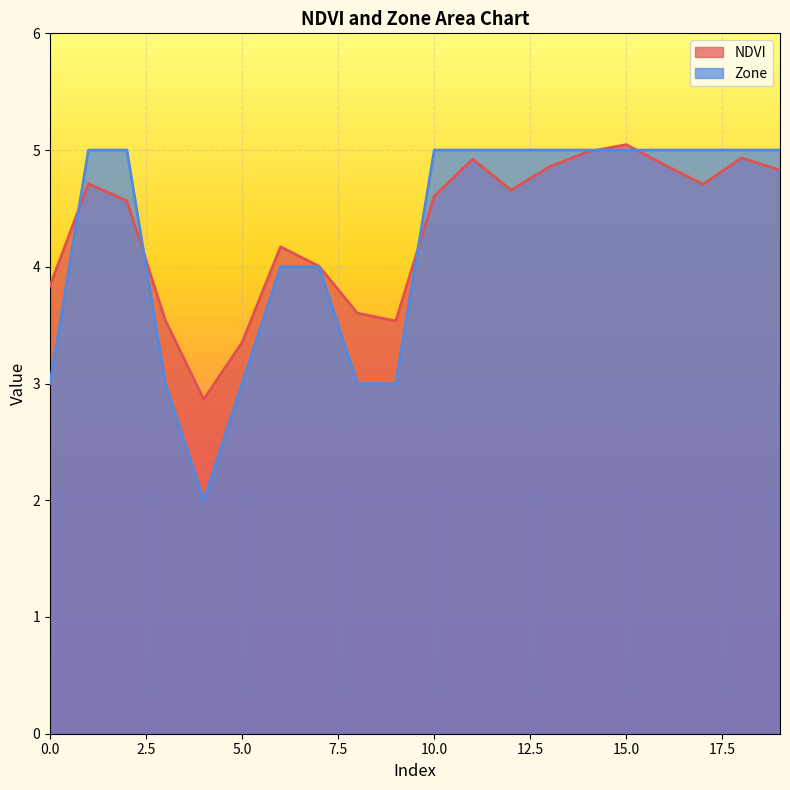

At which category is the sum across all series the highest?

15